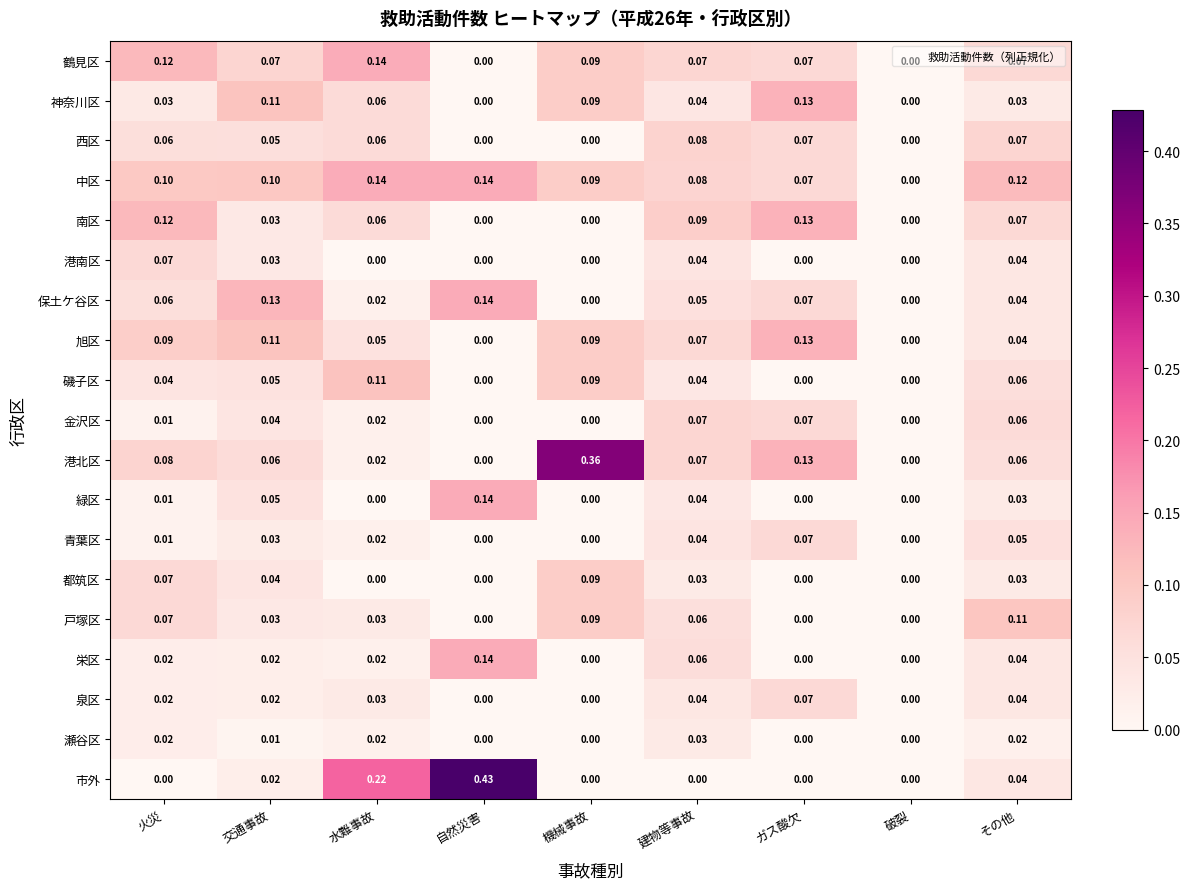

Which series has the largest total across all categories?

中区